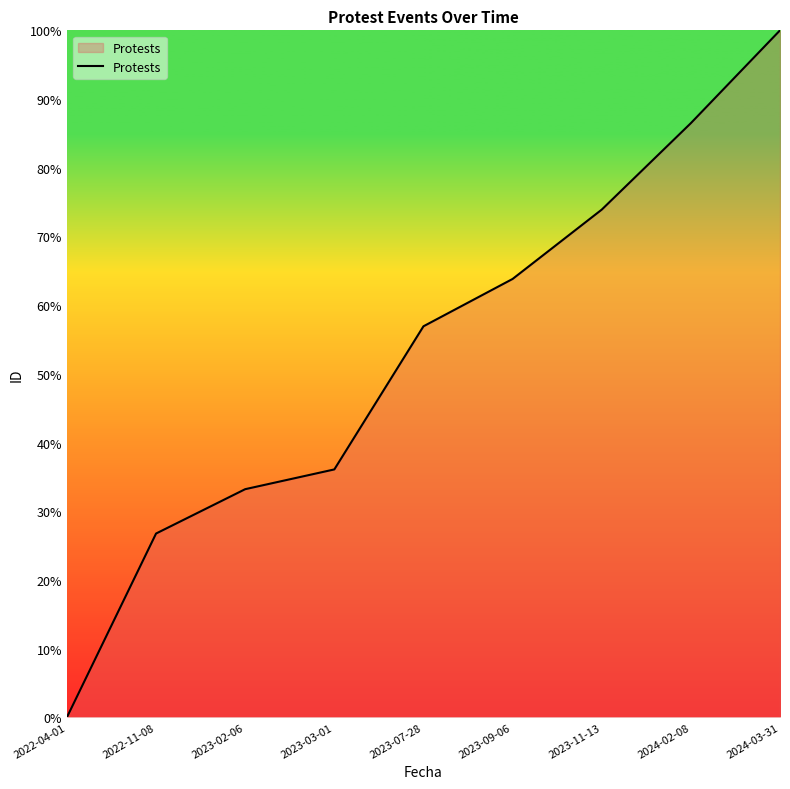

Reading left to right, extract all data points from this chart.

0.0	26.7	33.2	36.1	56.9	63.8	73.9	86.5	100.0